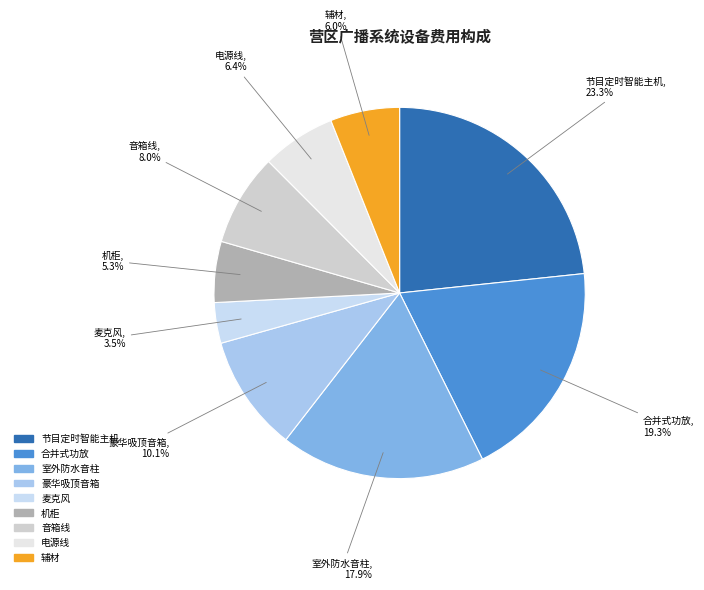

What percentage is the 豪华吸顶音箱 slice, to the nearest percent?

10%